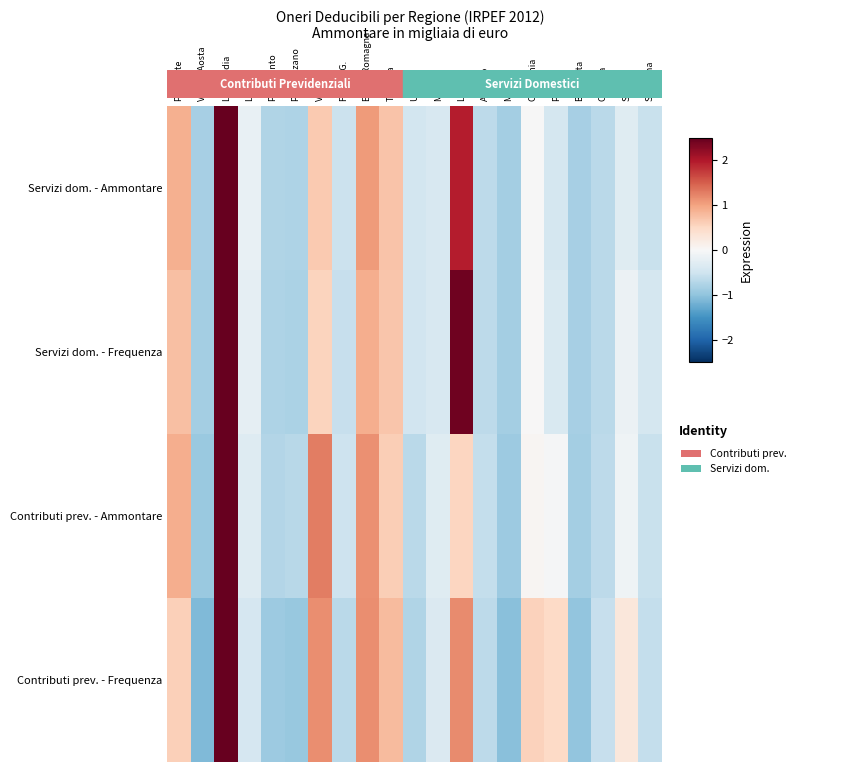

At which category is the sum across all series the highest?

Lombardia